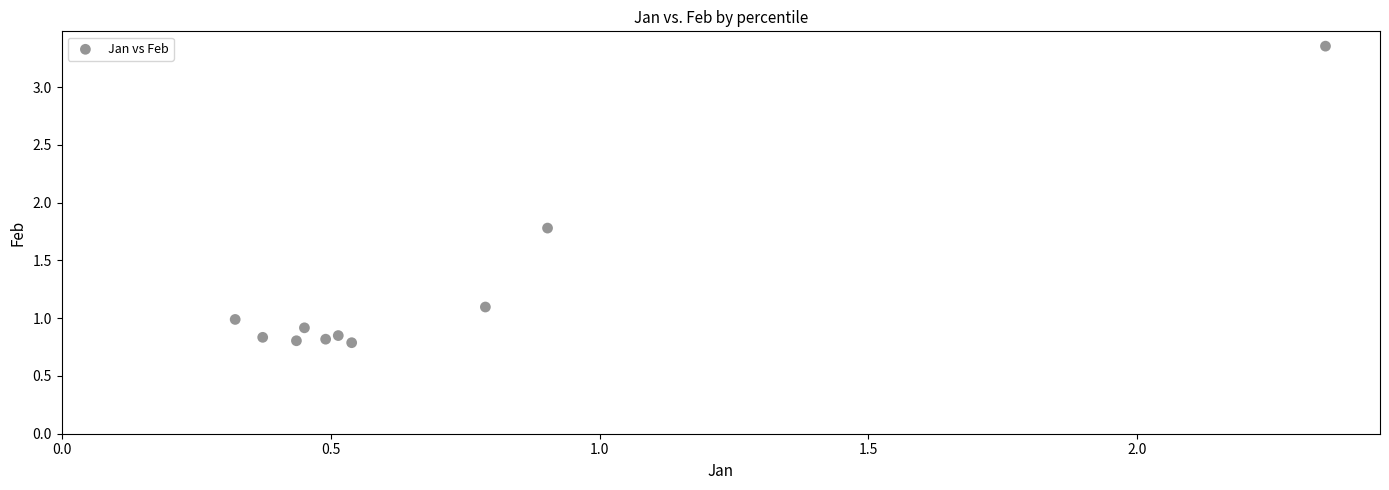

What Y value in the scatter plot is closest to 2?

1.8